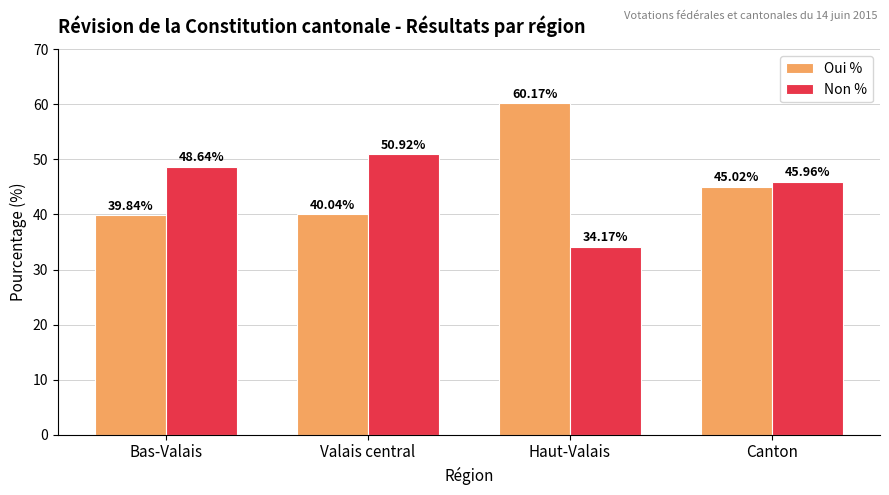

What position from the left is Haut-Valais?

3